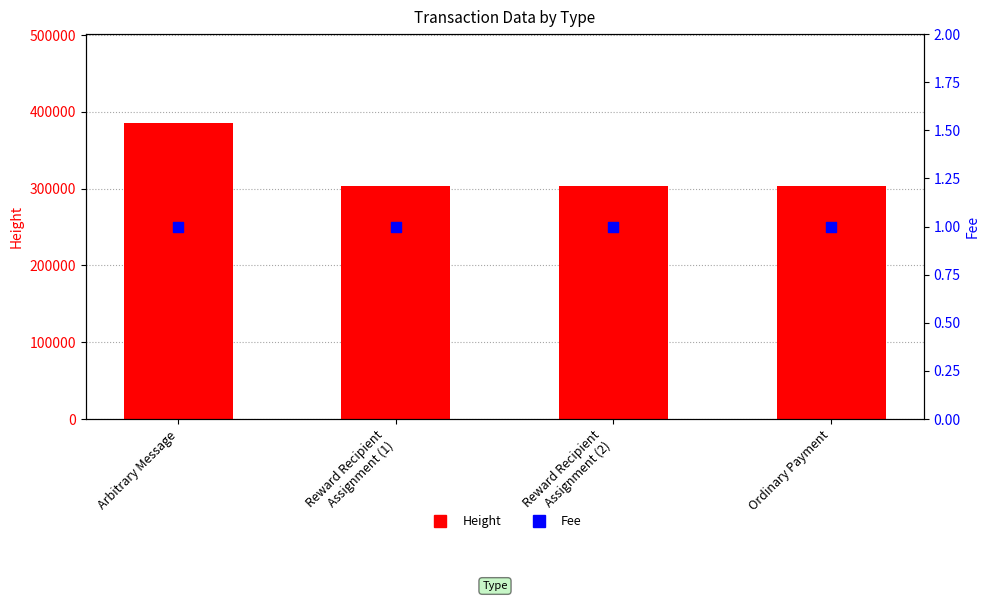

Which series has the largest Y range (max minus min)?

Height